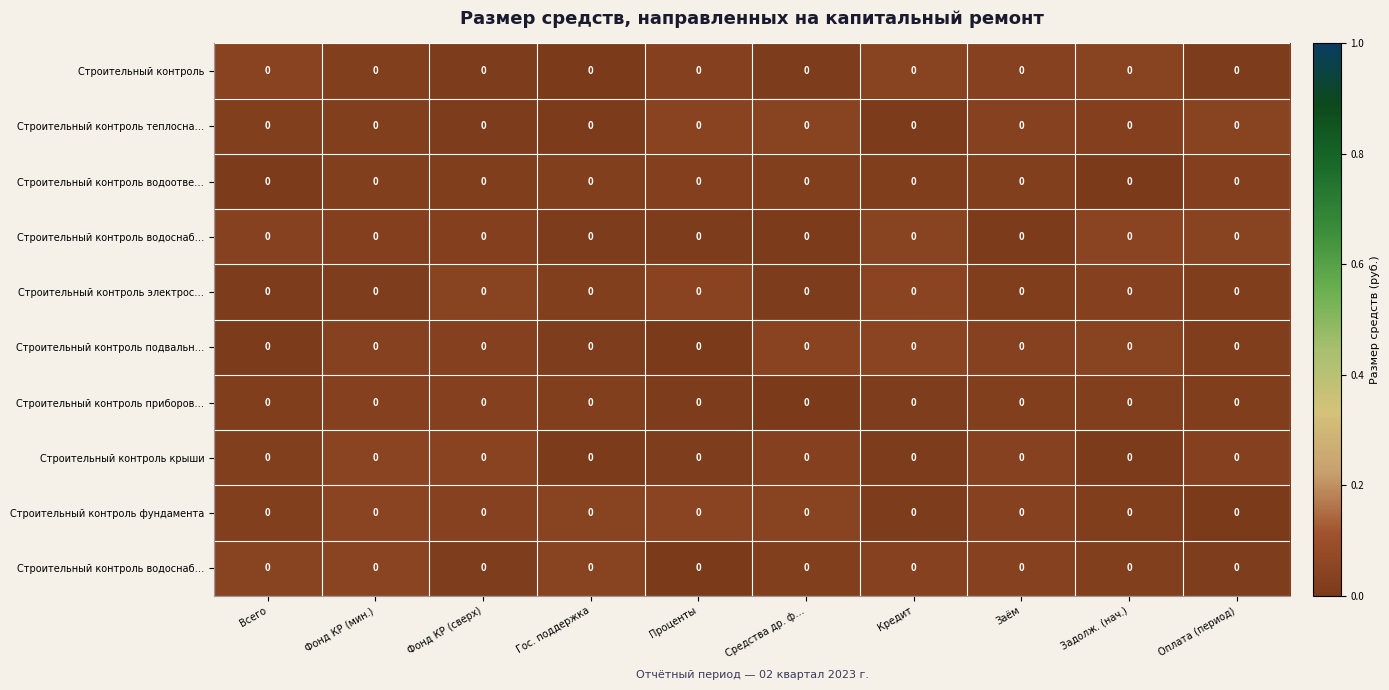

At which category does the chart reach its peak across all series?

Кредит